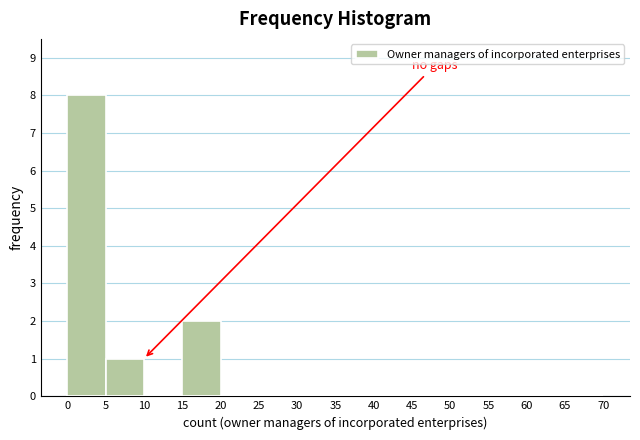

Reading left to right, transcribe this chart: for each bar, give the range it covers on the x-axis and its height. The values are not printed on the chart, so give them approximately, as read against the axis.

0 to 5: 8
5 to 10: 1
10 to 15: 0
15 to 20: 2
20 to 25: 0
25 to 30: 0
30 to 35: 0
35 to 40: 0
40 to 45: 0
45 to 50: 0
50 to 55: 0
55 to 60: 0
60 to 65: 0
65 to 70: 0